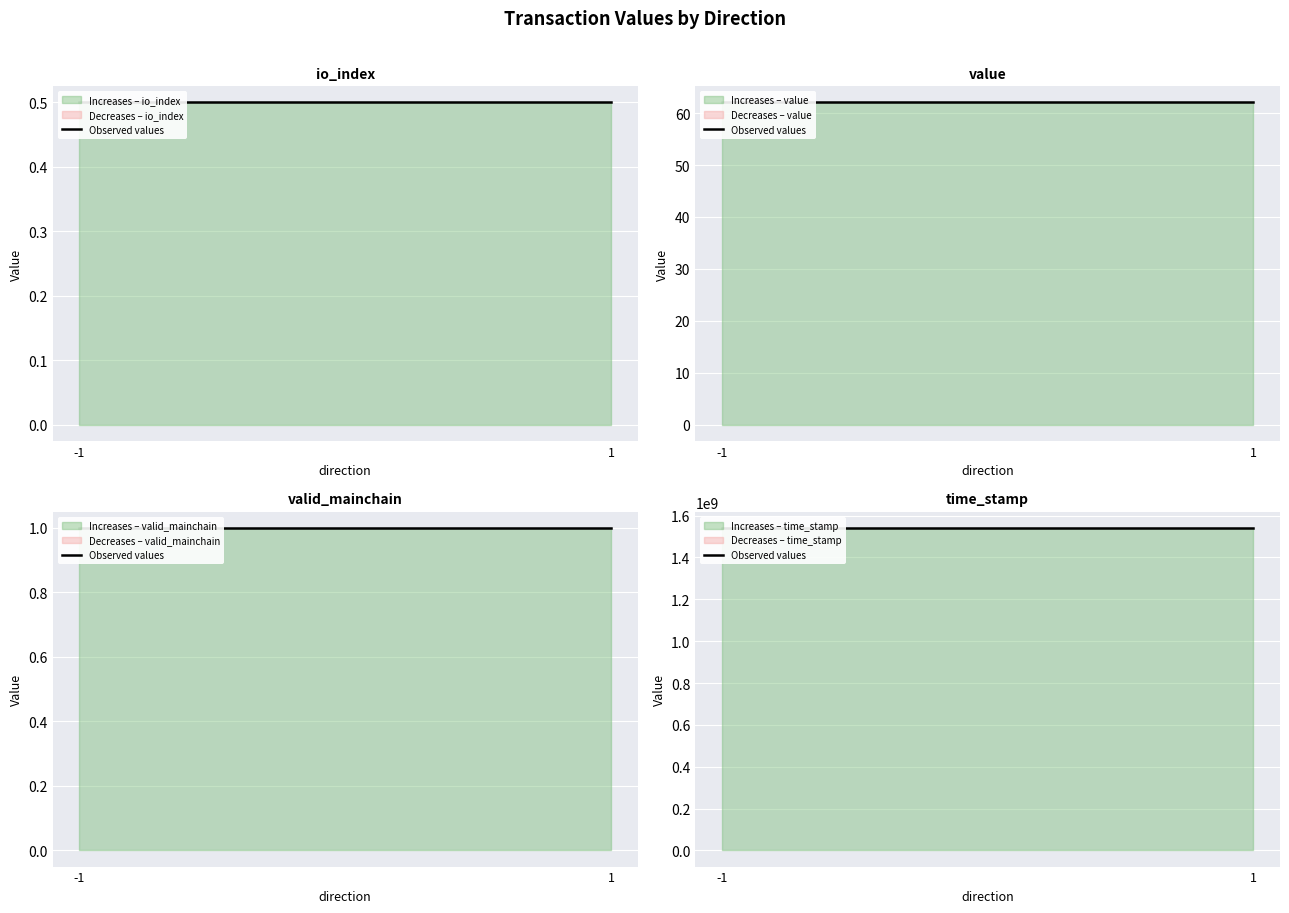

Is the value of io_index at -1 greater than the value of valid_mainchain at -1?

No